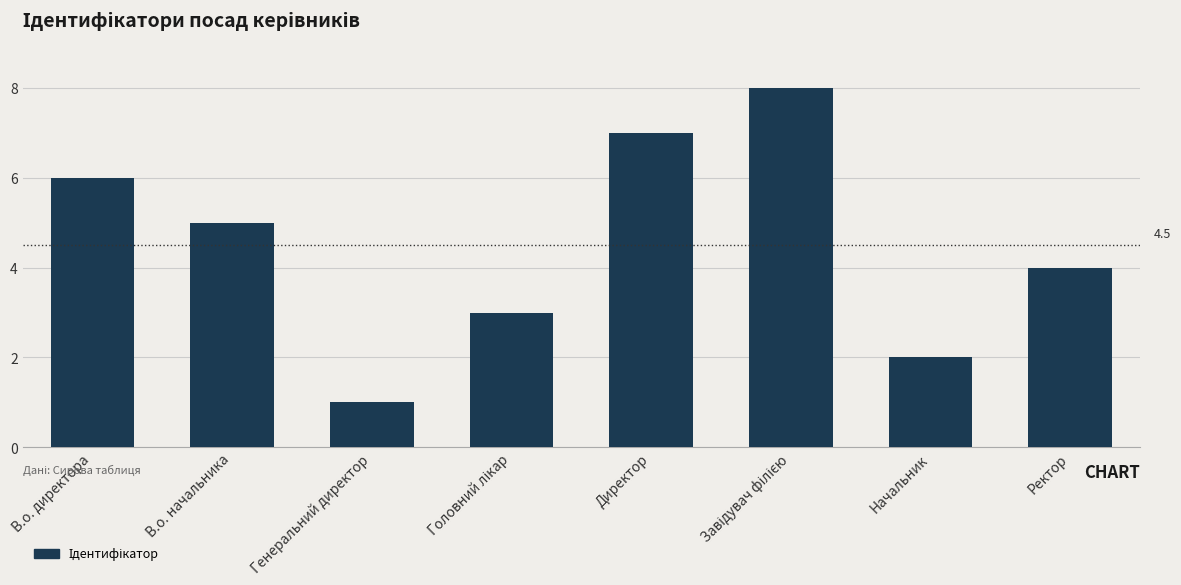

What is the maximum value shown in the chart?

8